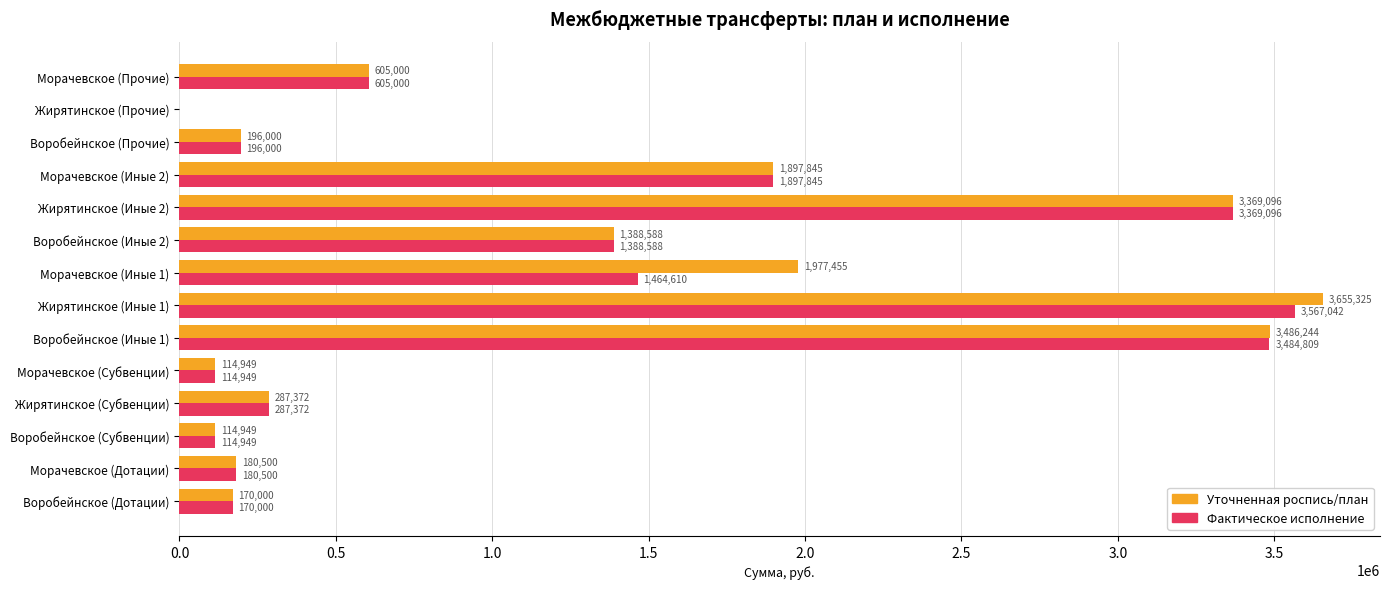

The Уточненная роспись/план series shows 1677128.7 at Жирятинское (Прочие). True or false?

False